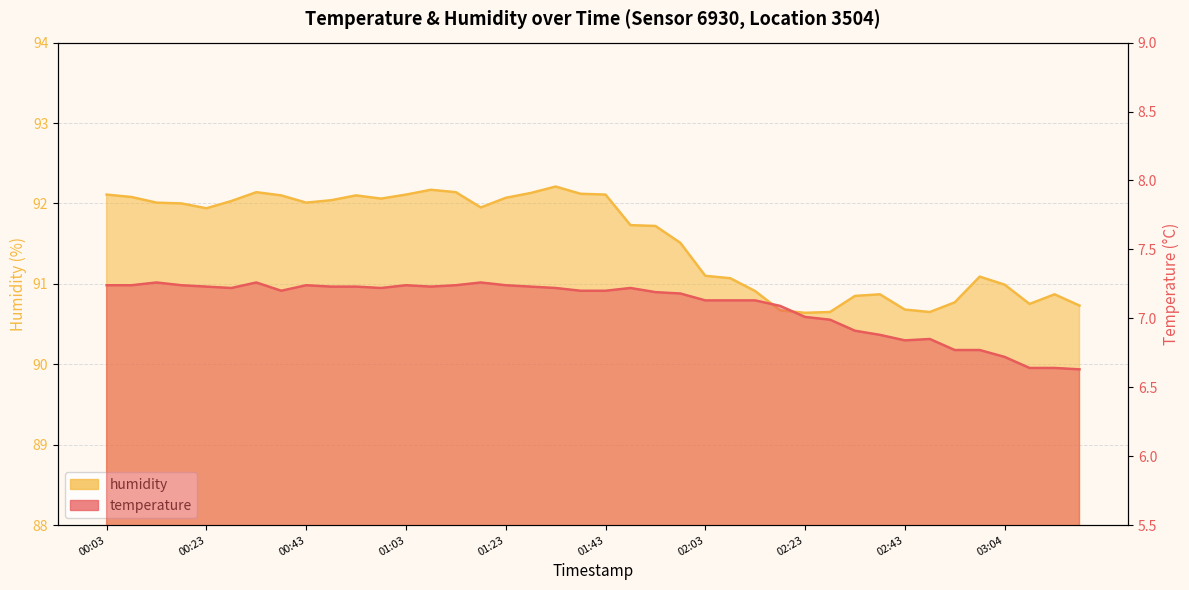

True or false: humidity and temperature intersect in this chart.

False